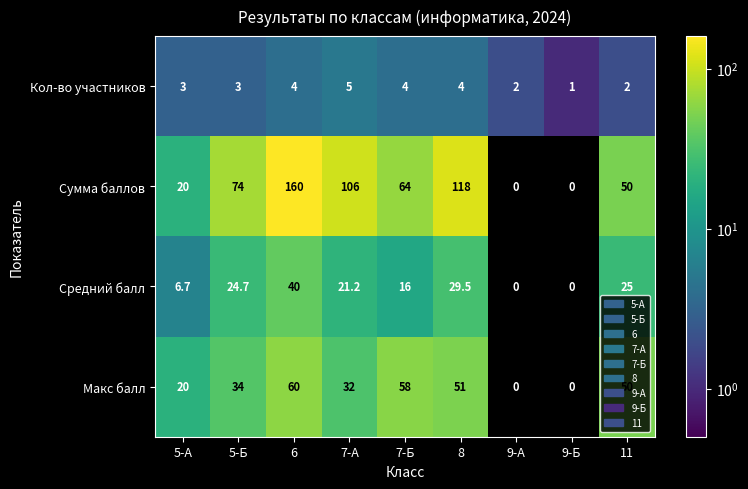

What is the total value across all series at 5-Б?

135.7